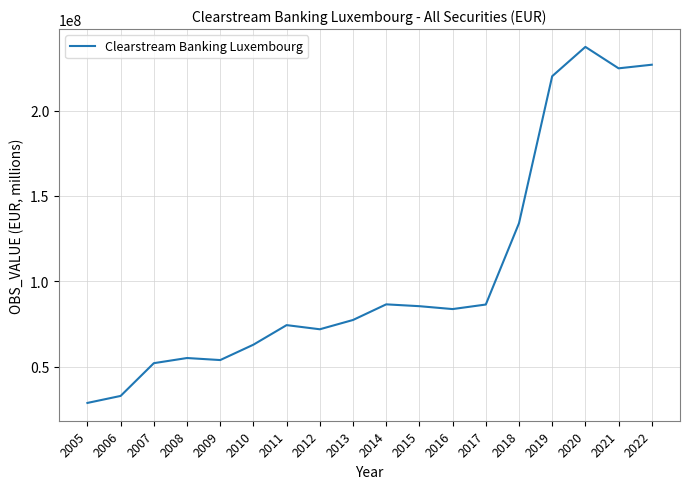

True or false: the data shows 179530015.6 at 2018.

False